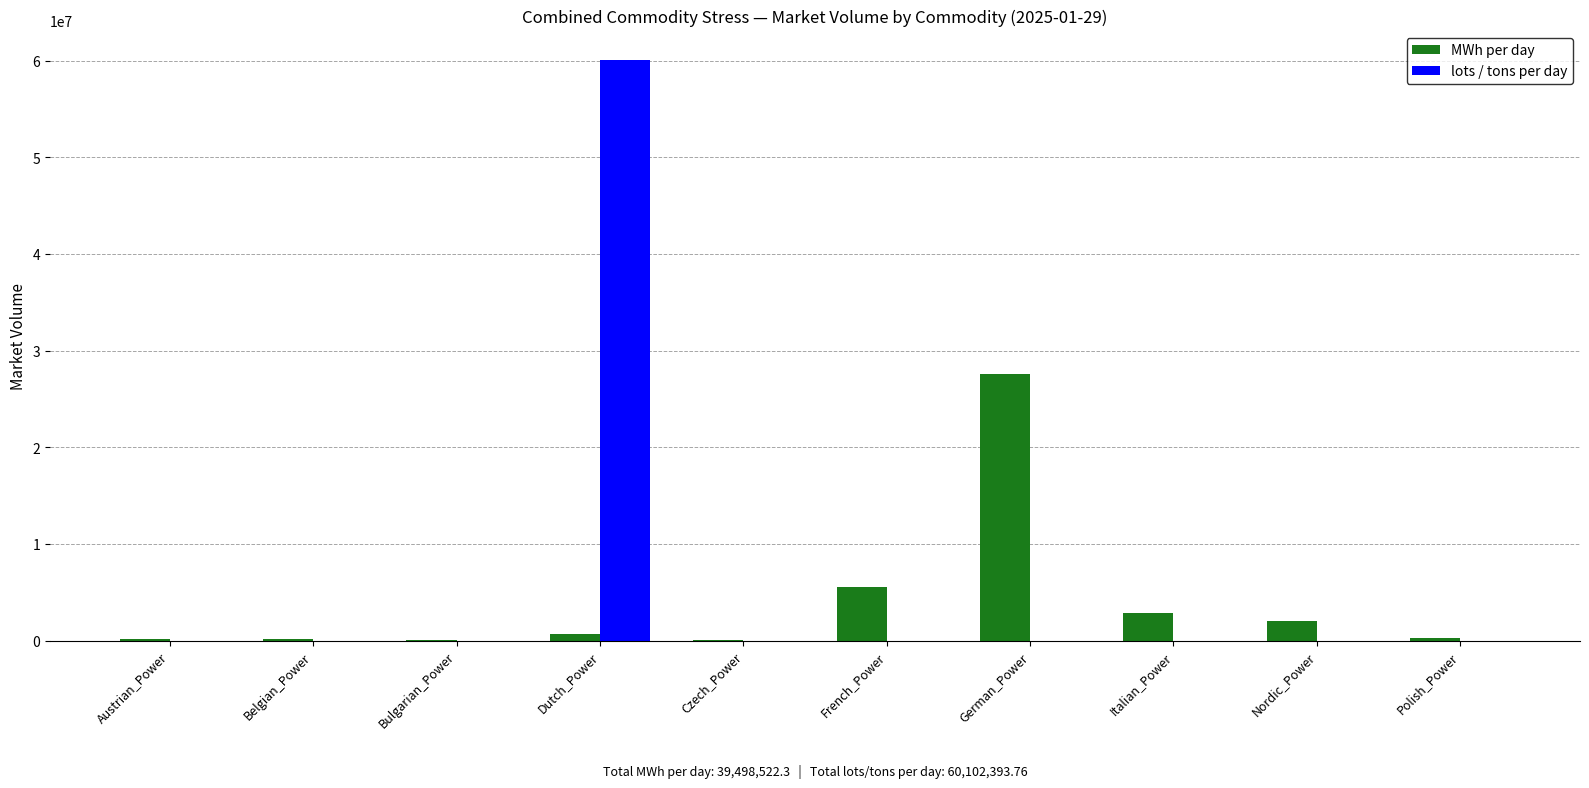

The MWh per day series shows 27553010.7 at German_Power. True or false?

True